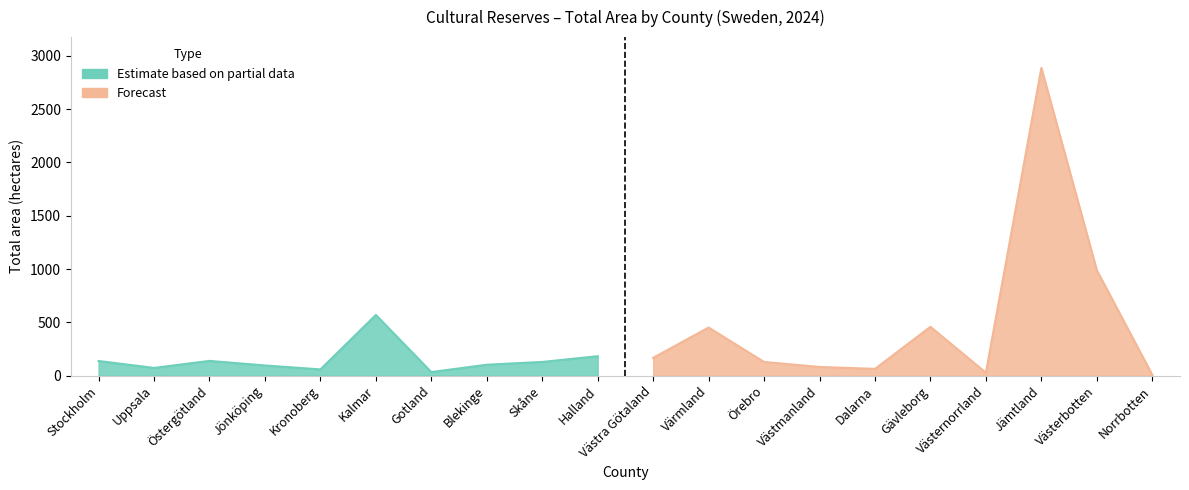

Where is the data nearest to the value 1447?

Västerbotten